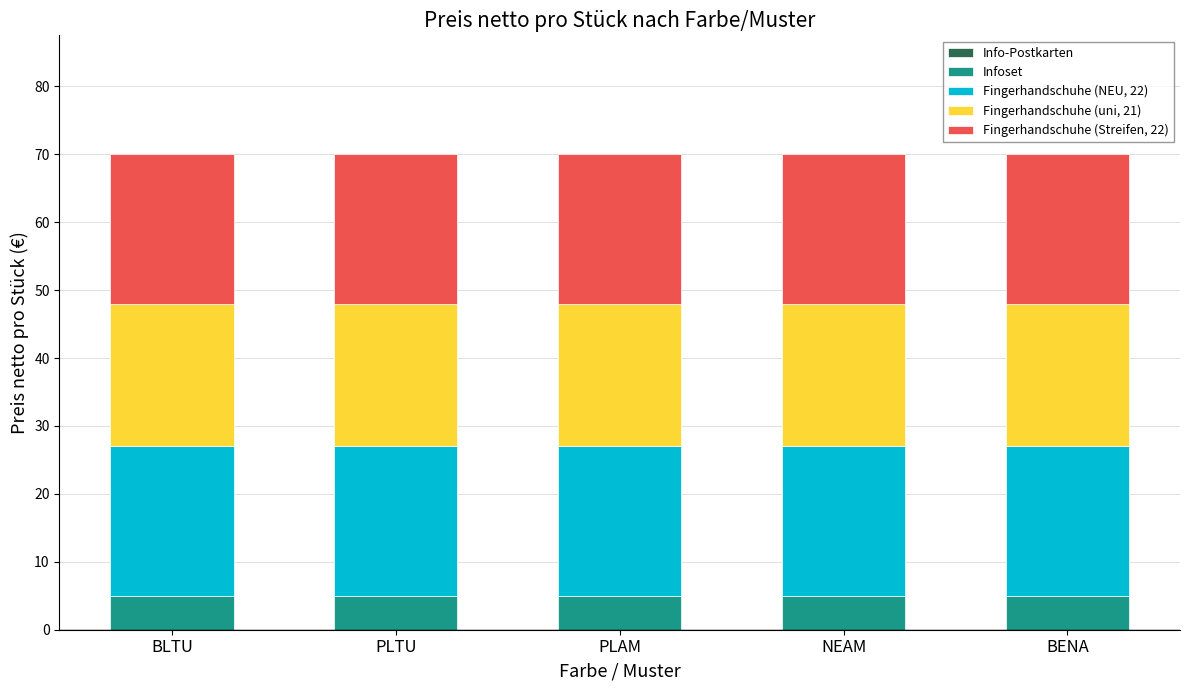

What is the total value across all series at BENA?

70